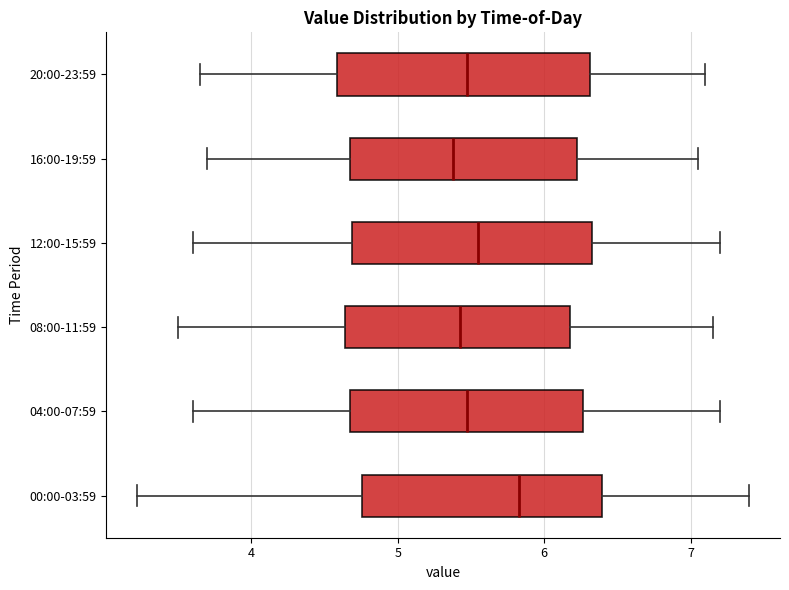

Where is the left edge of the box for 16:00-19:59 on the x-axis? The values are not printed on the chart, so give them approximately, as read against the axis.

4.7